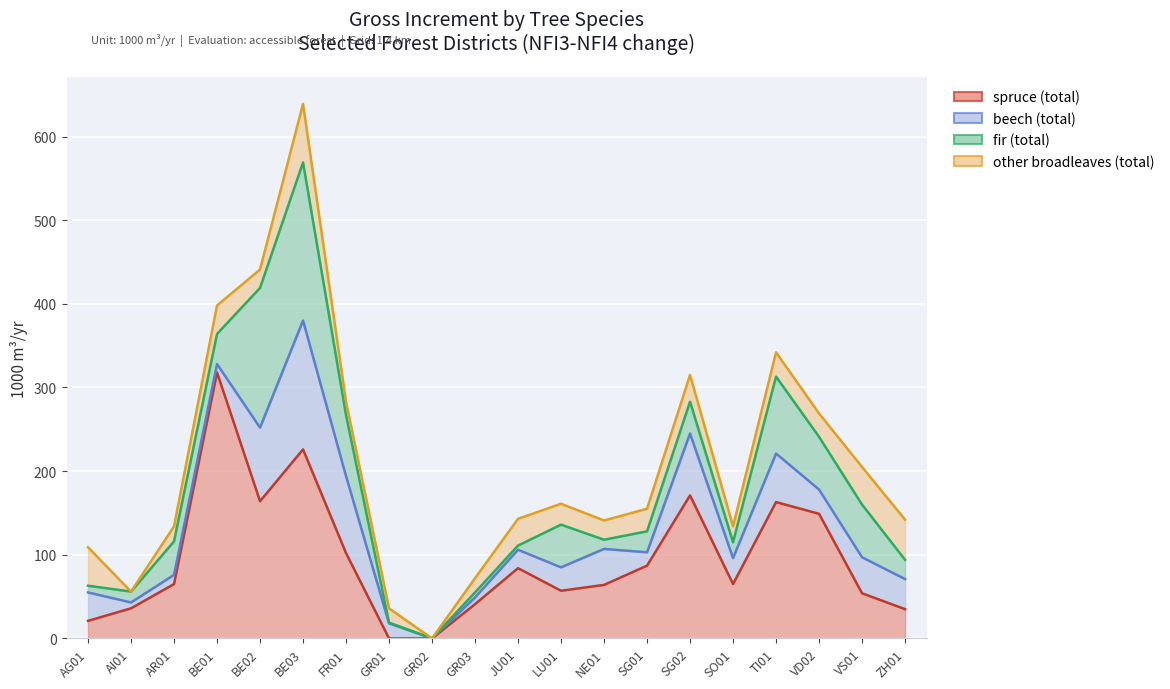

Which series has the widest spread of values?

spruce (total)